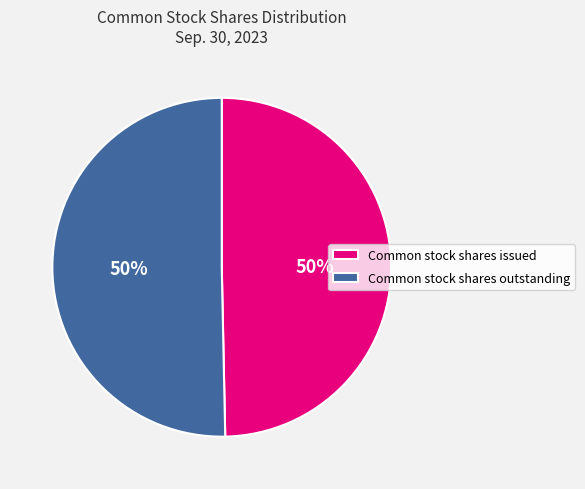

The Common stock shares issued slice represents 50% of the pie. True or false?

True